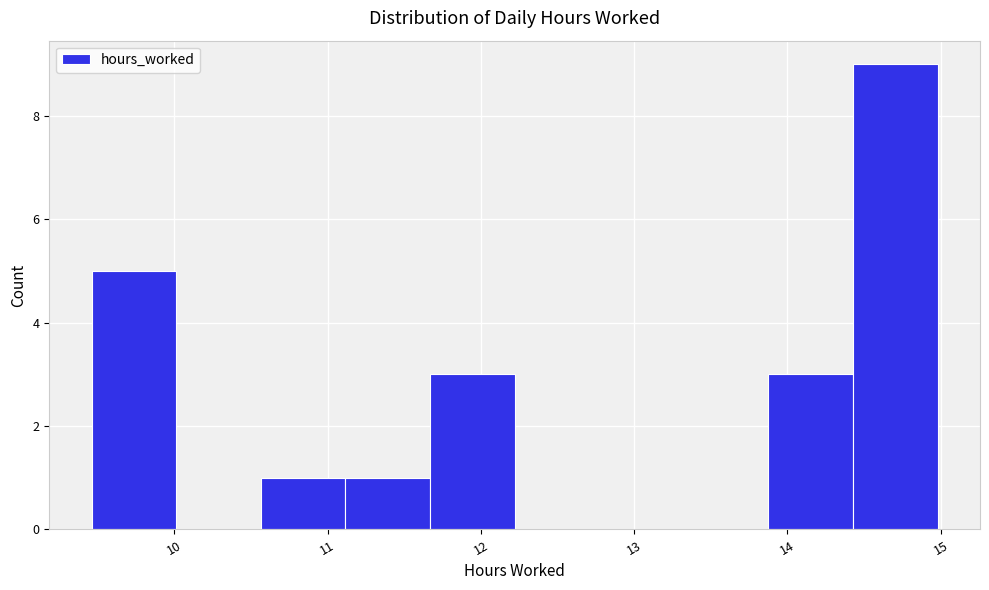

How tall is the bar that spans 13.9 to 14.4 on the x-axis? Neither the bar edges nor the heights are printed on the chart, so give them approximately, as read against the axes.

3